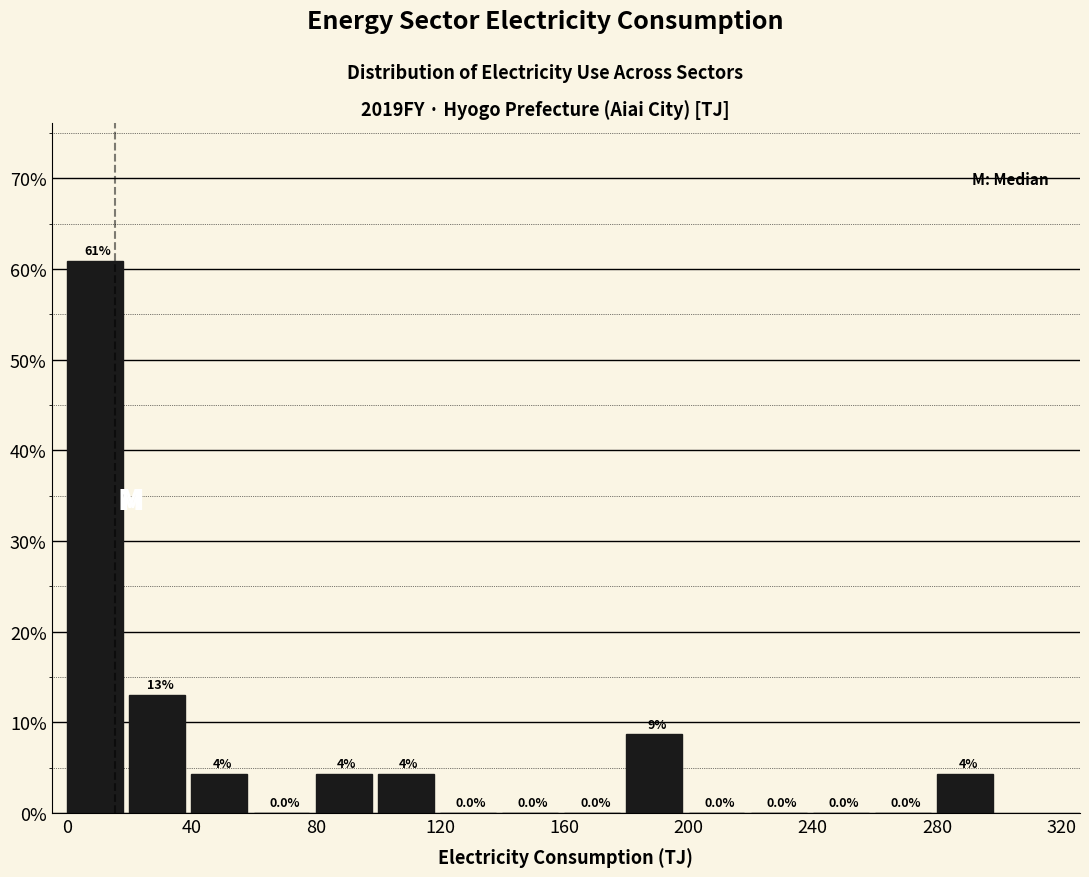

Which range on the x-axis has the tallest bar?

0 to 20